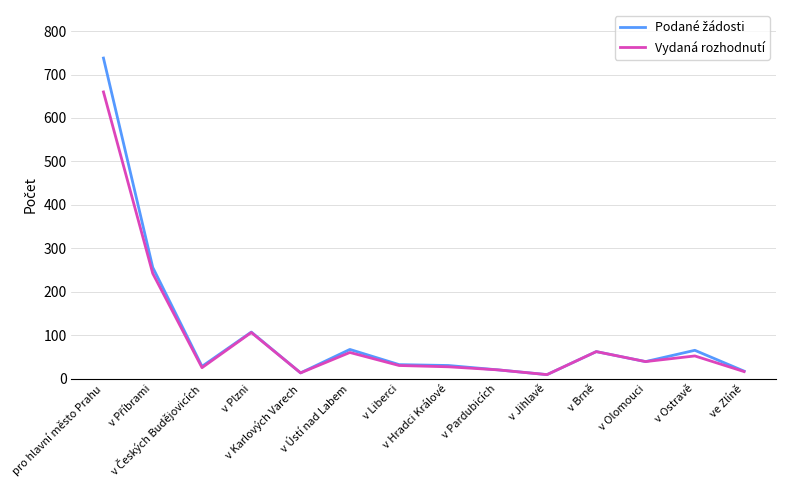

What is the maximum value shown in the chart?

738